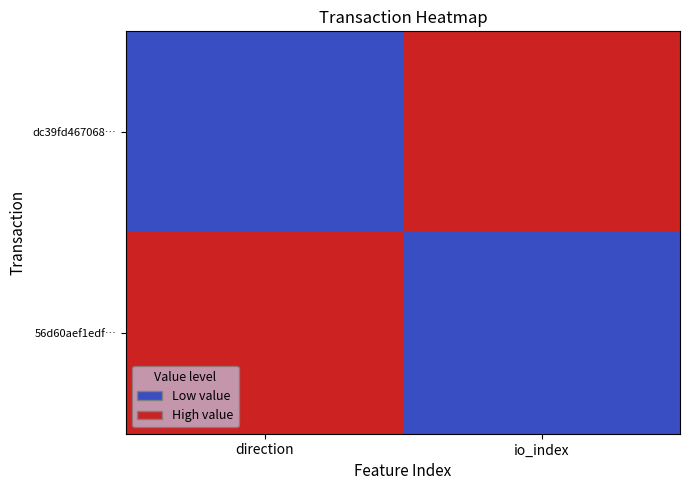

At direction, list the series in order from smallest to largest.

dc39fd467068…, 56d60aef1edf…